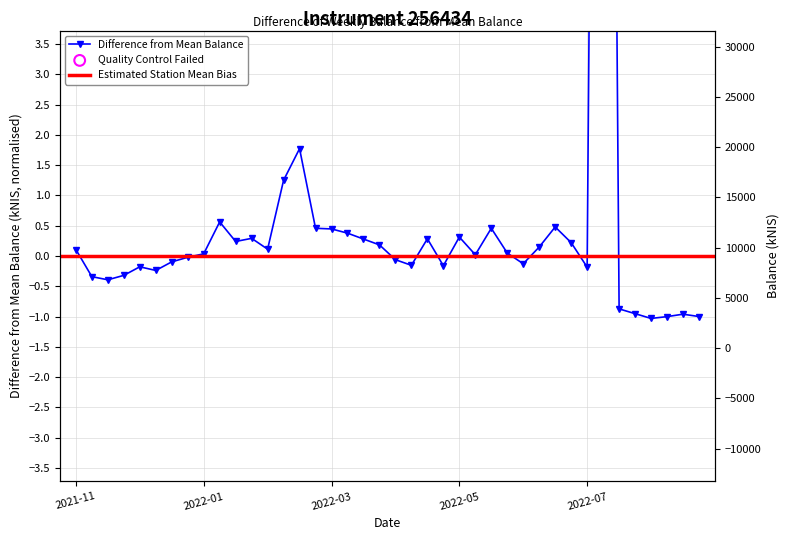

Which has a higher value, 2022-02-10 or 2021-12-09?

2022-02-10